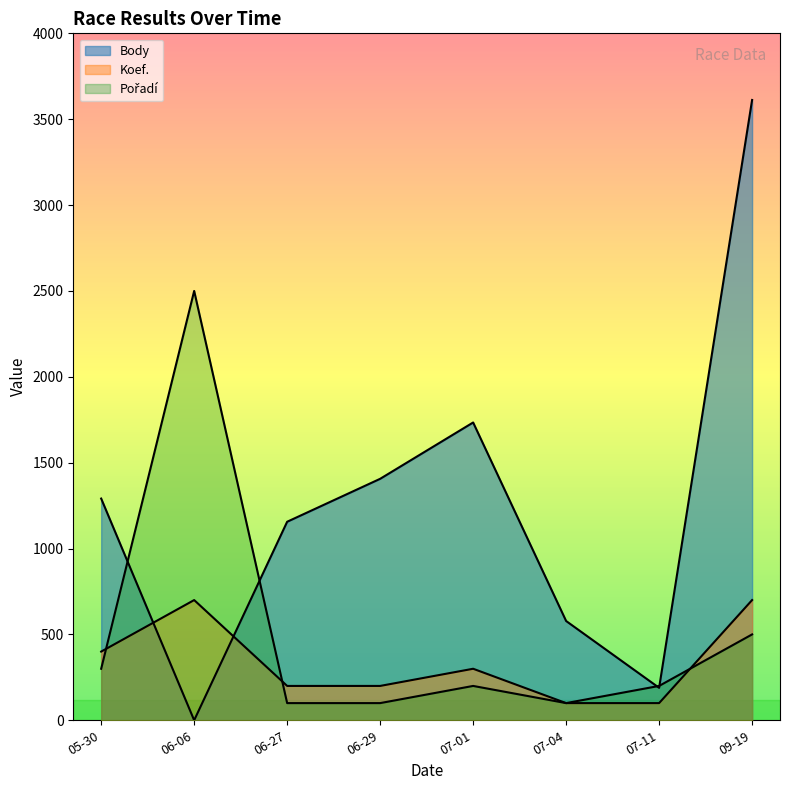

Reading left to right, list all the values displayed in this chart.

Body: 1291	0	1156	1406	1734	578	189	3612
Koef.: 400	700	200	200	300	100	100	700
Pořadí: 300	2500	100	100	200	100	200	500